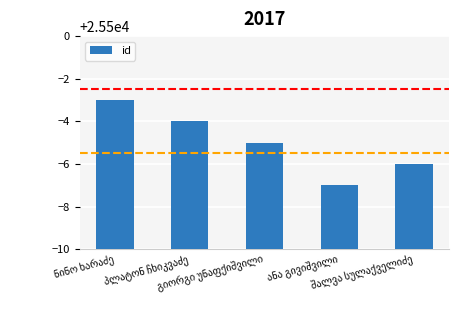

What is the sum of all values?

127475